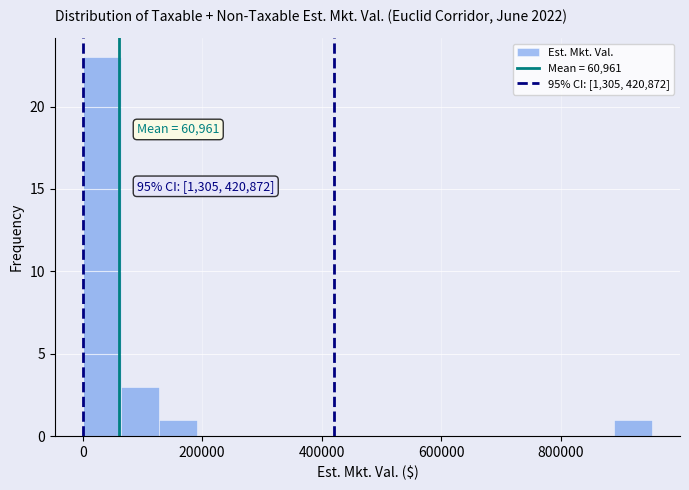

Read against the x-axis, roughly where is the centre of the tallest bar?

40000